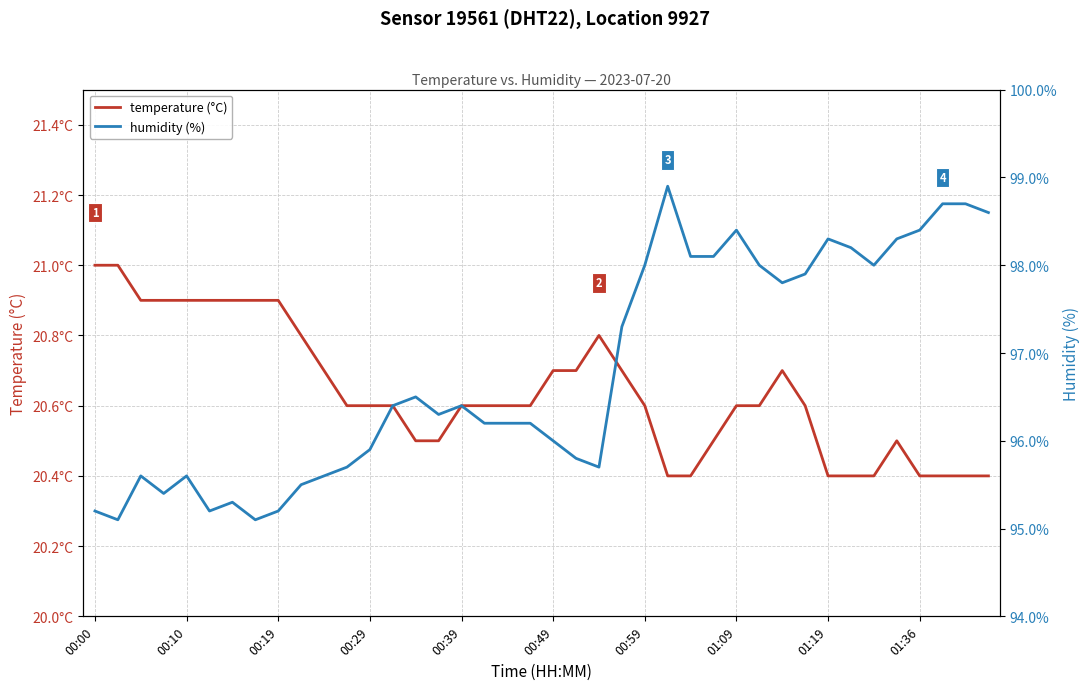

How many temperature (°C) values are between 20 and 21?

40